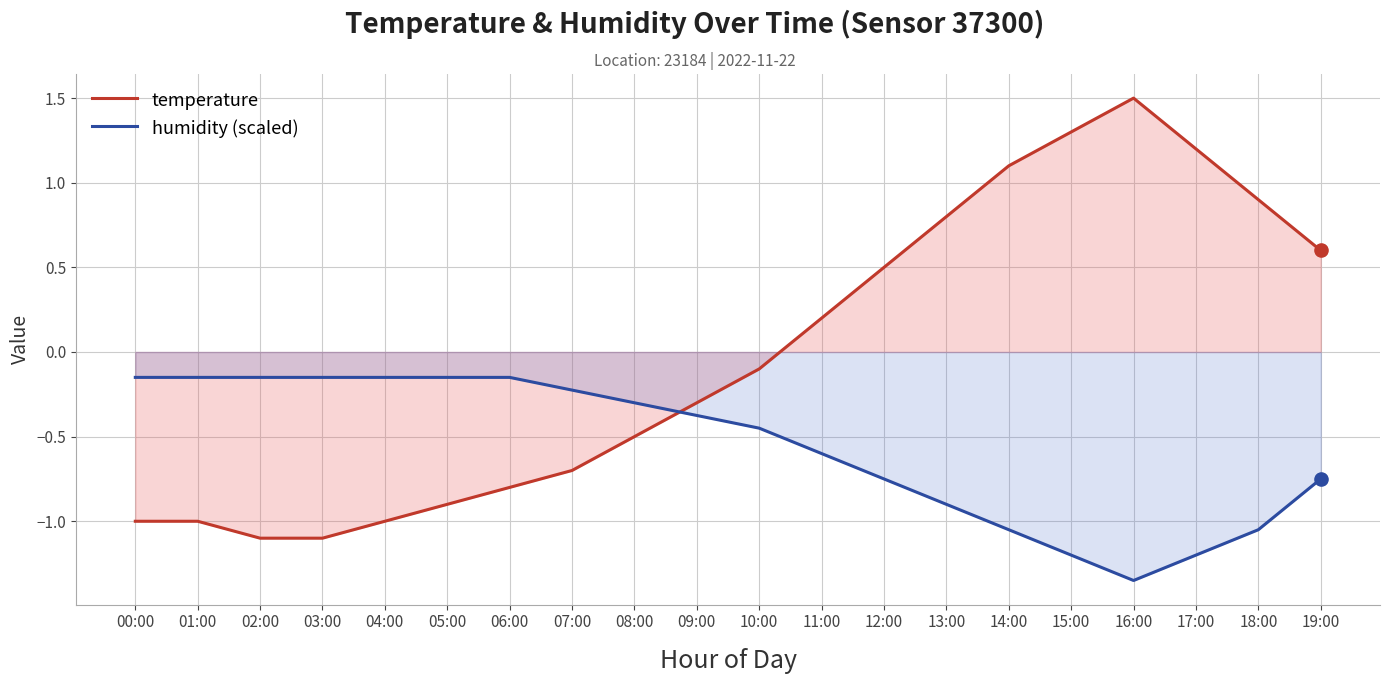

At how many categories does at least one series exceed 0?

9